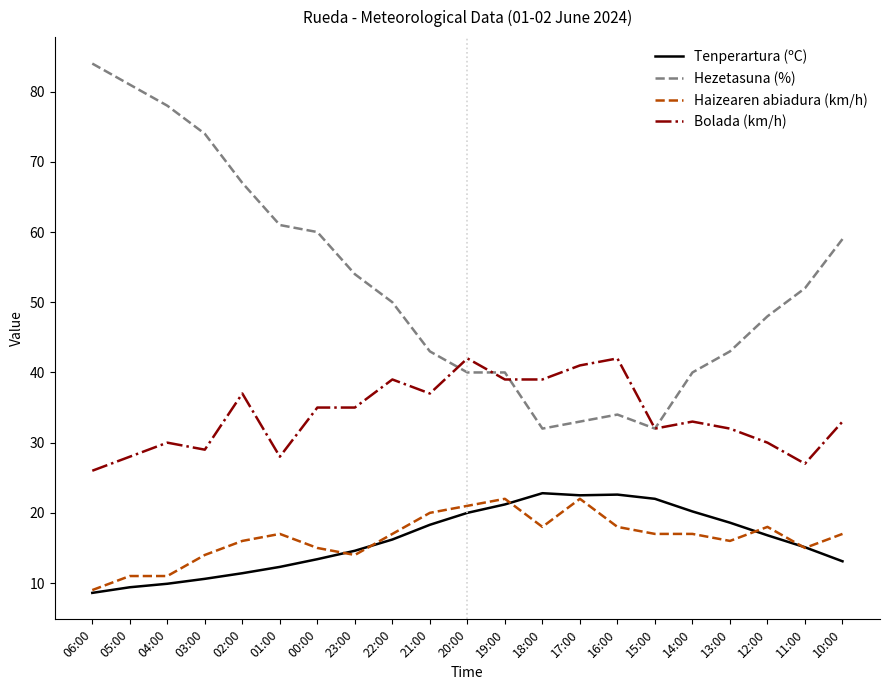

What is the sum of the Bolada (km/h) values at 06:00 and 18:00?

65.0